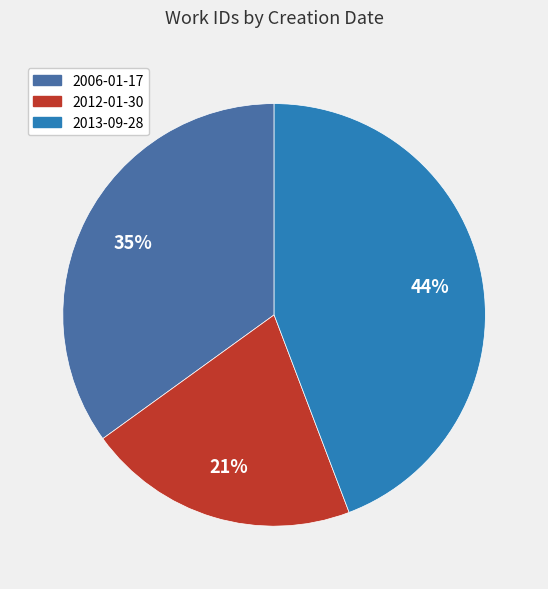

To the nearest percent, what is the average slice percentage?

33%